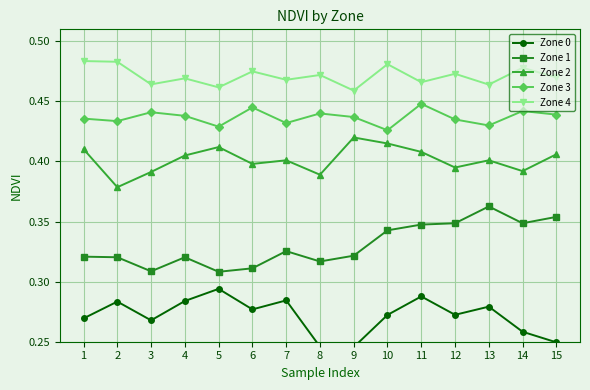

True or false: Zone 2 and Zone 4 cross at least once.

False